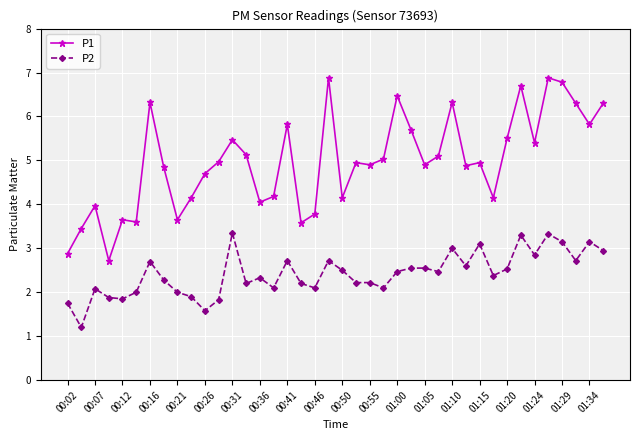

List the series in order of their peak value, highest first.

P1, P2